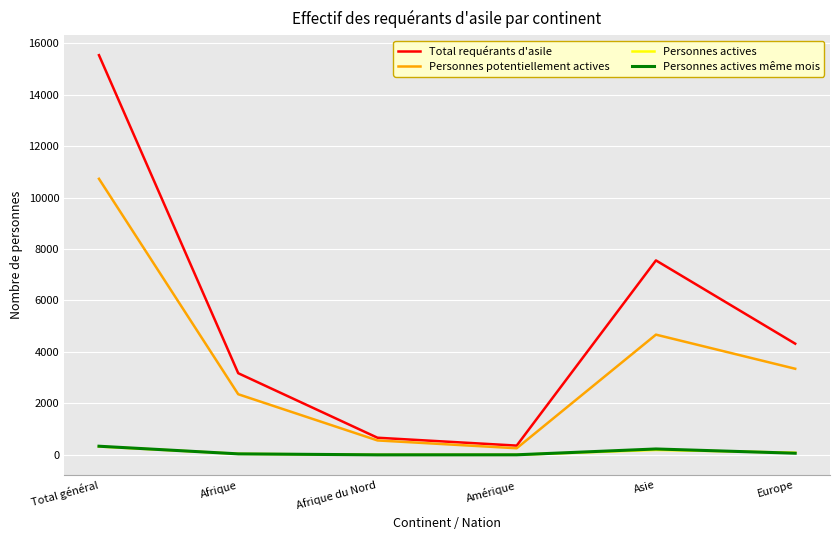

True or false: Total requérants d'asile has a value of 11116 at Asie.

False